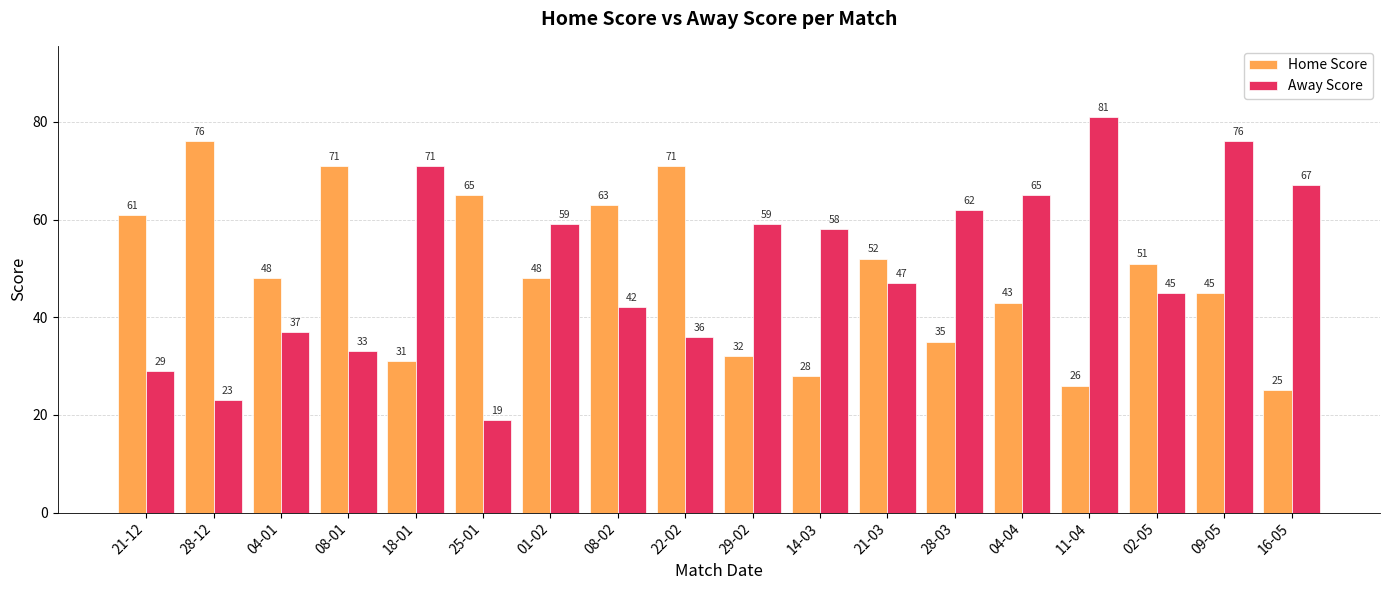

What is the sum of all Away Score values?

909